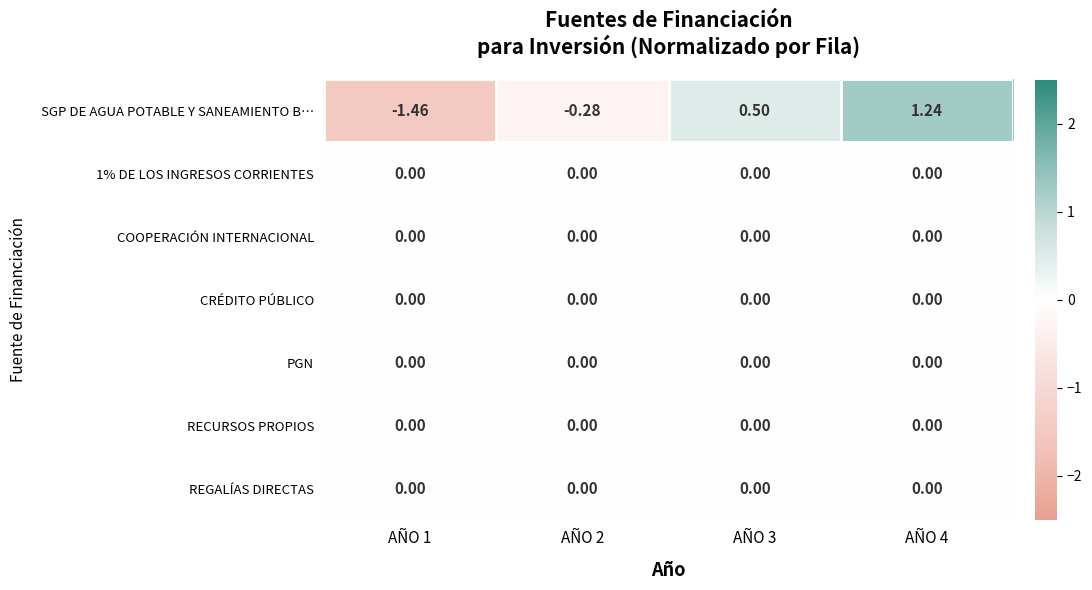

Which series changed the most between AÑO 1 and AÑO 3?

SGP DE AGUA POTABLE Y SANEAMIENTO B…